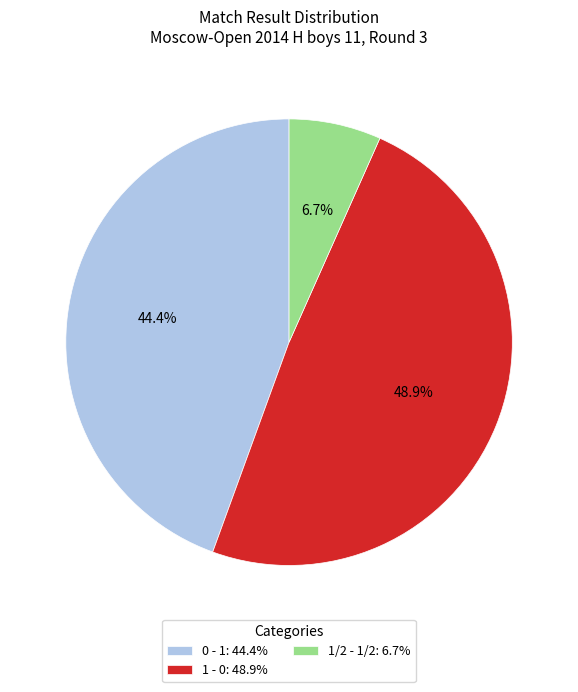

Is the sum of 1/2 - 1/2 and 1 - 0 greater than half?

Yes